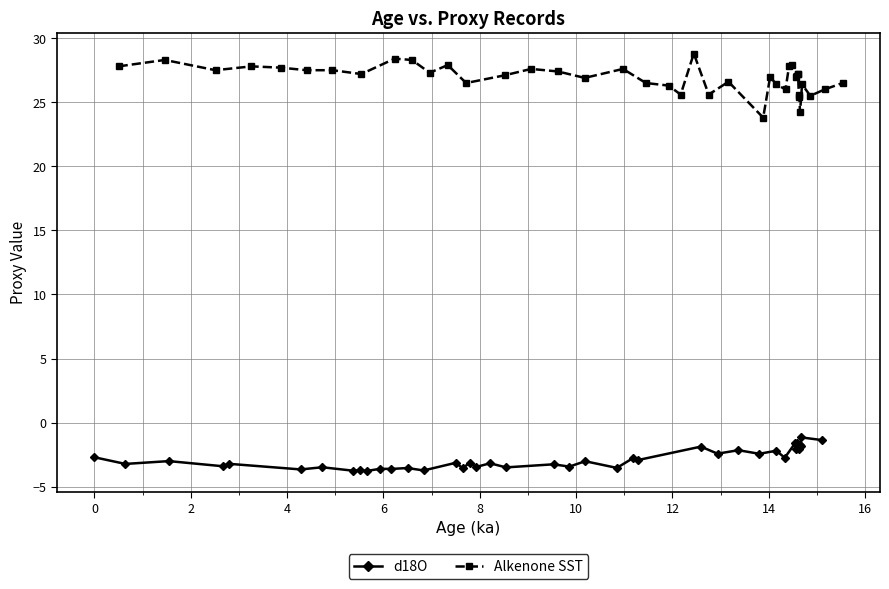

What is the highest value of the d18O series?

-1.1